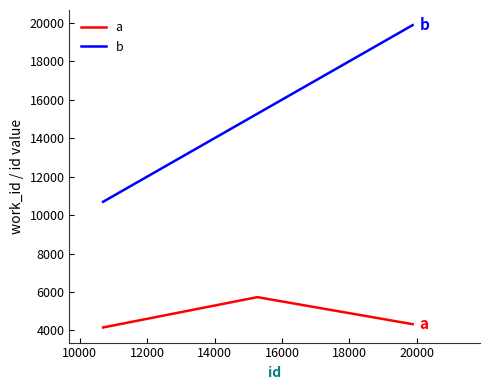

What is the smallest value displayed?

4153